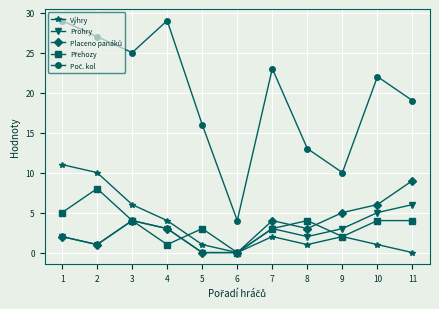

At which category does Prohry reach its first local peak?

3